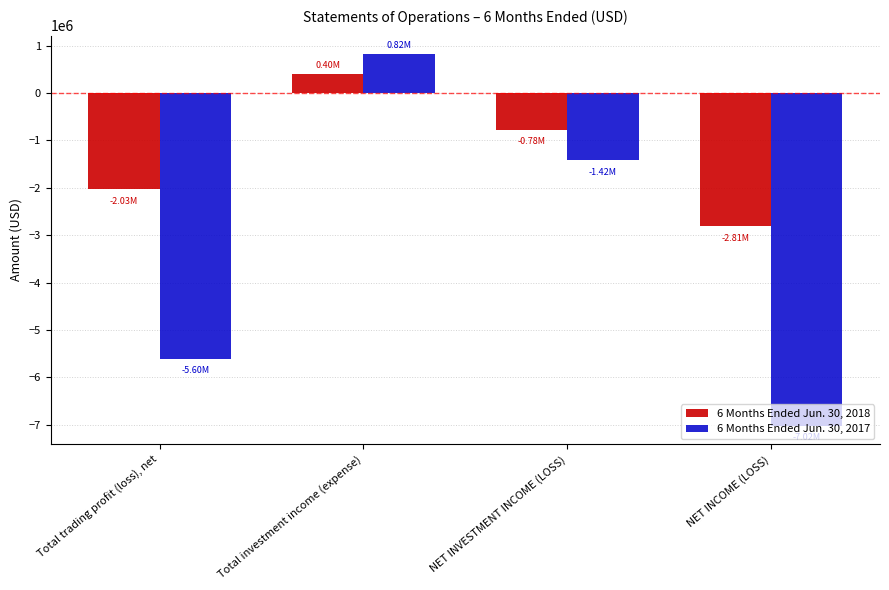

The value of 6 Months Ended Jun. 30, 2017 at NET INVESTMENT INCOME (LOSS) is -571366. True or false?

False